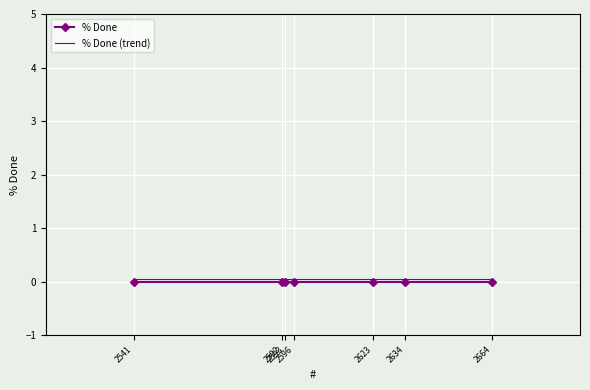

Which series has the largest total across all categories?

% Done (trend)